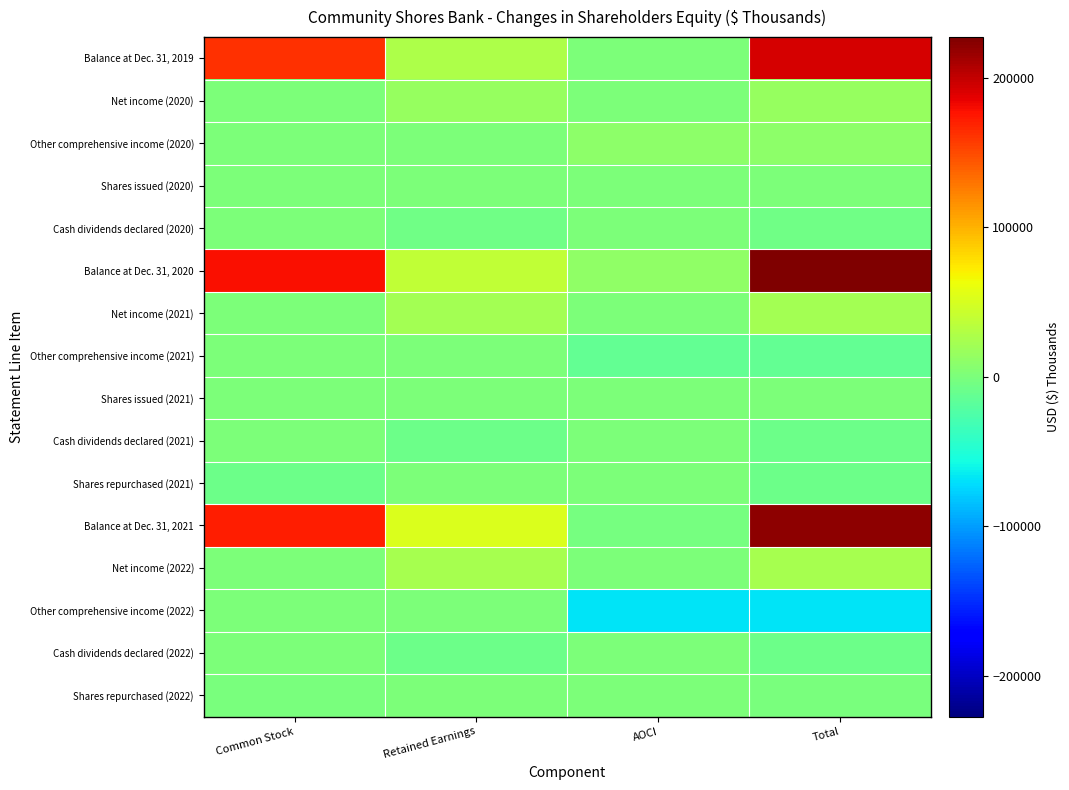

How many categories are shown in the chart?

4